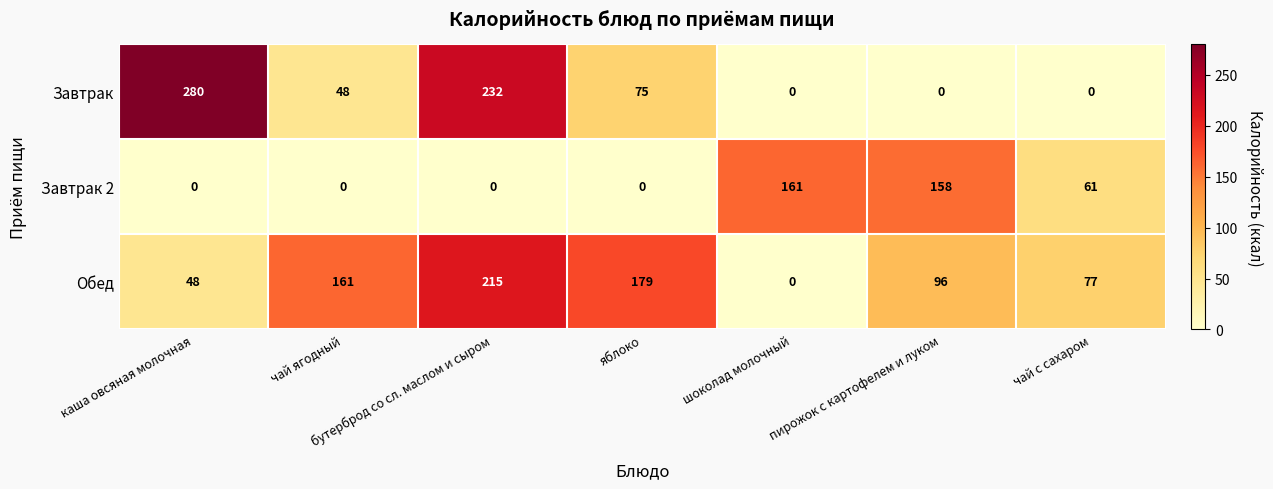

Which series changed the most between бутерброд со сл. маслом и сыром and шоколад молочный?

Завтрак